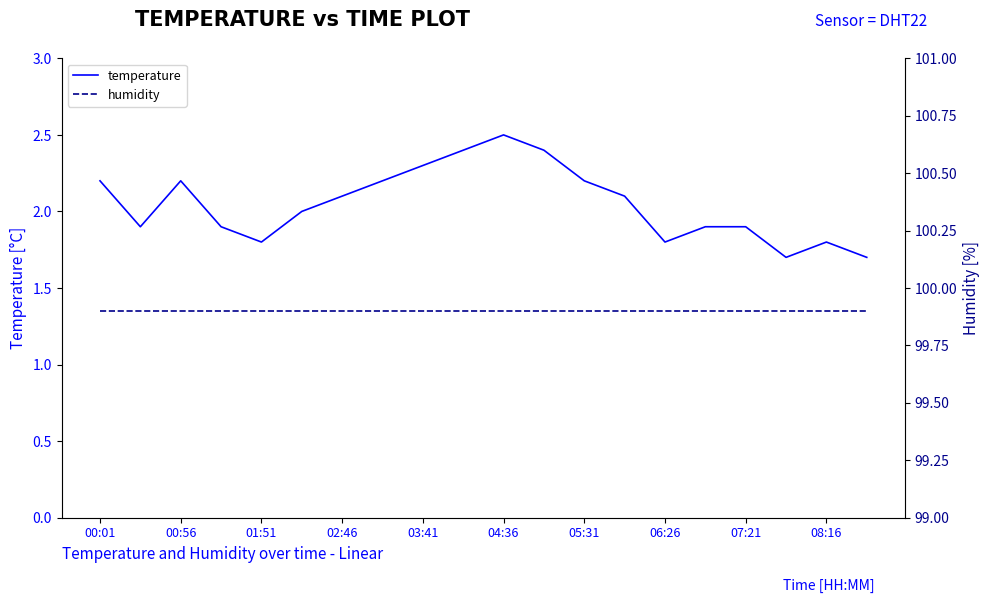

The temperature series shows 2.8 at 01:51. True or false?

False